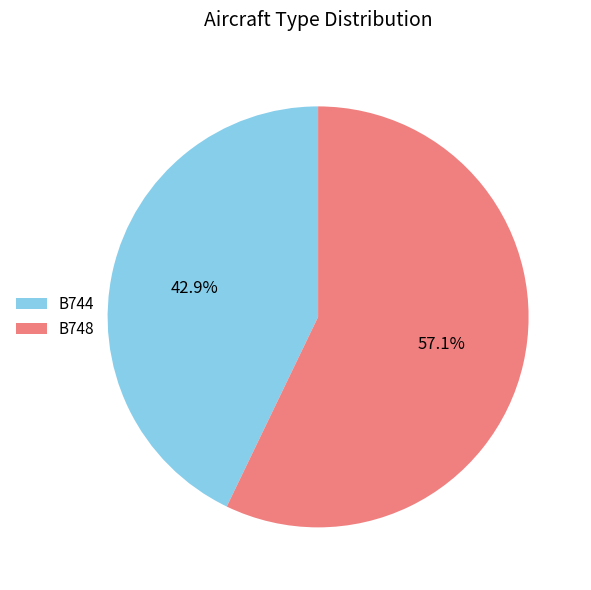

Rank the categories by value from lowest to highest.

B744, B748